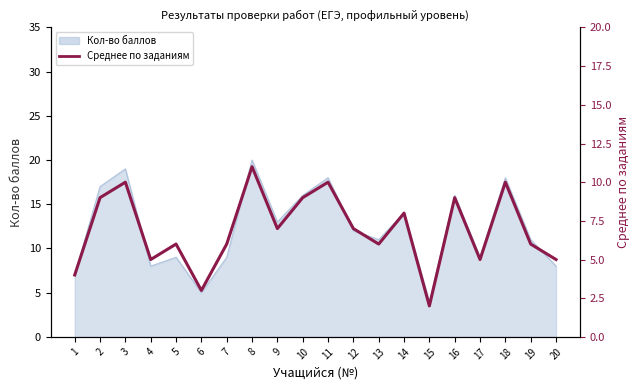

What is the change in value from 15 to 20?

+3